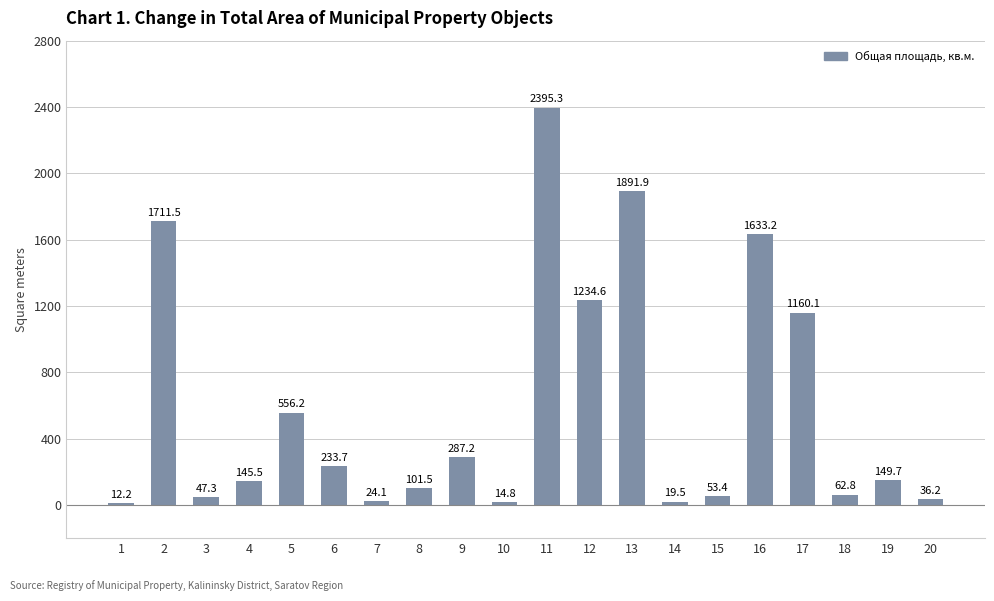

What is the value of the 17th bar from the left?

1160.1